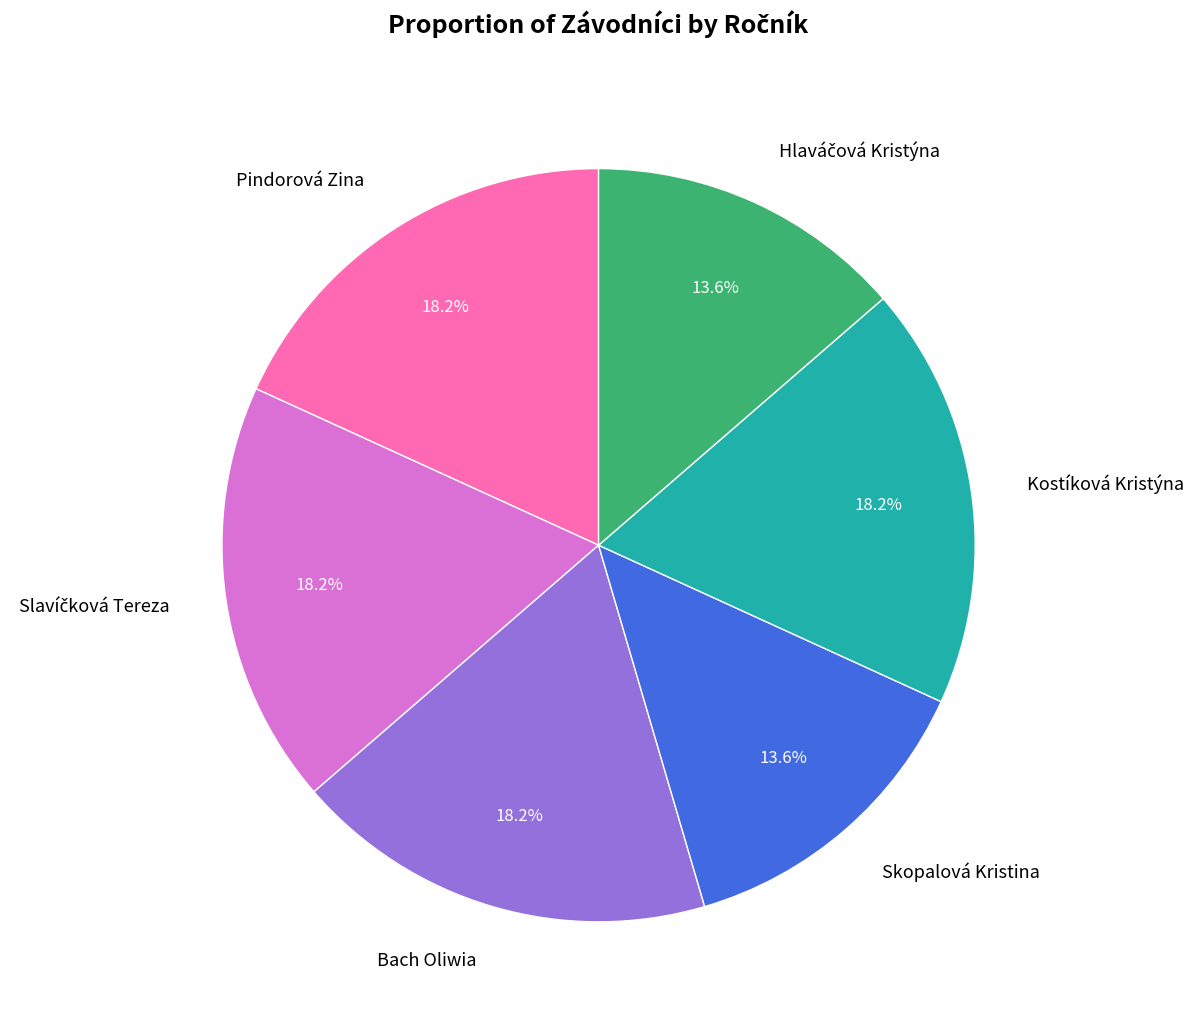

What is the ratio of the value at Kostíková Kristýna to the value at Pindorová Zina?

1.0